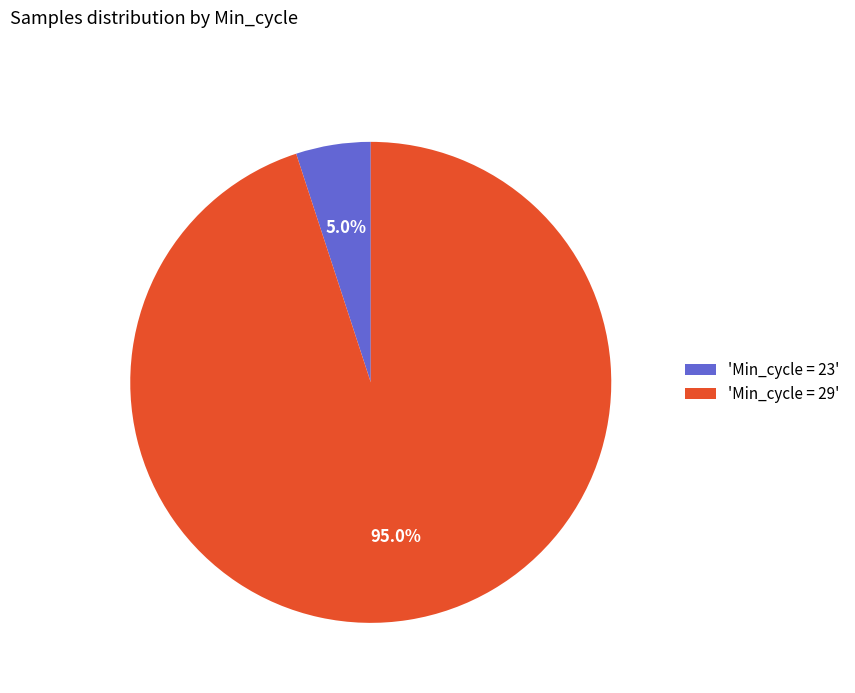

How many slices are in this pie chart?

2